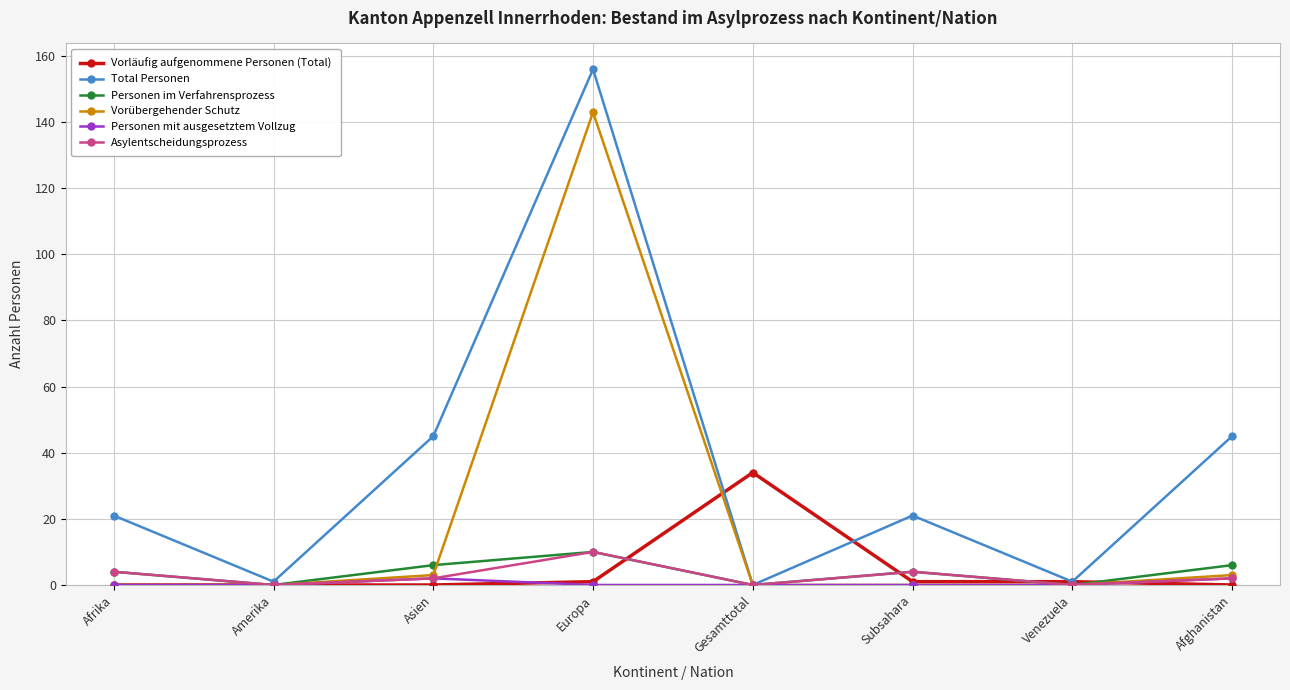

What is the maximum value for Vorübergehender Schutz?

143